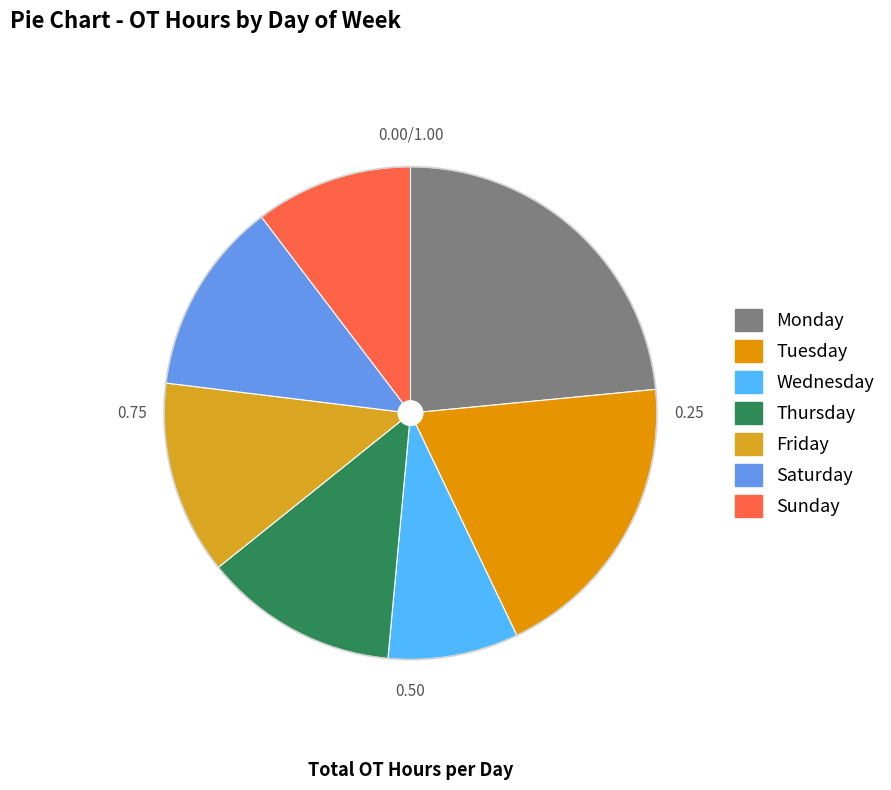

Count the number of slices in the pie.

7